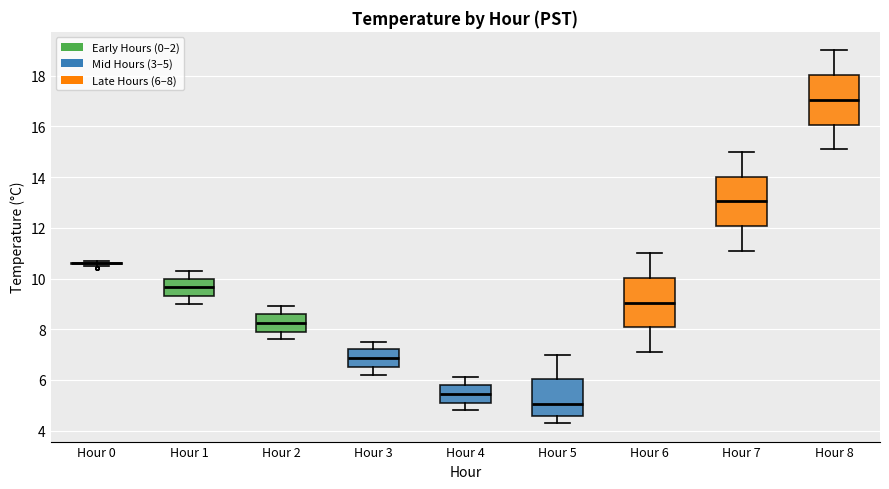

Where does the median line of the box for Hour 4 sit on the y-axis? The values are not printed on the chart, so give them approximately, as read against the axis.

5.4